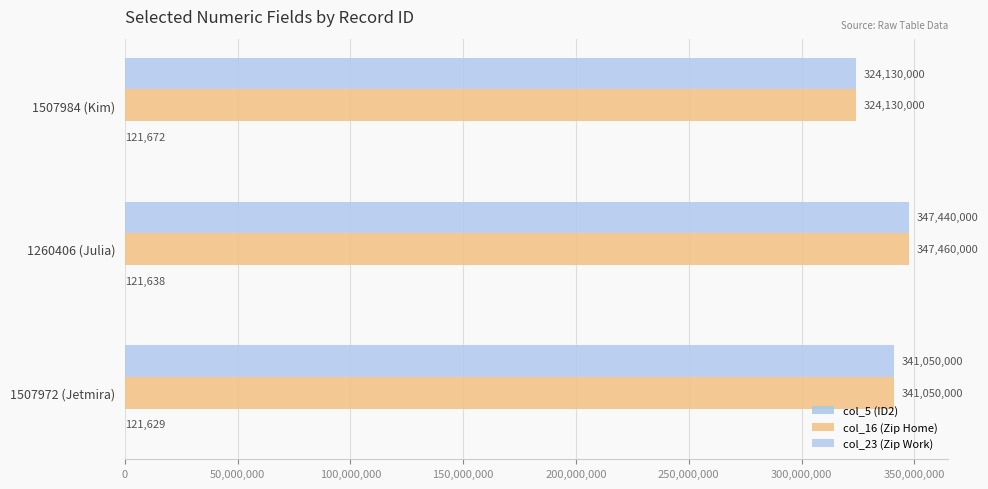

Reading left to right, extract all data points from this chart.

col_5 (ID2): 121629	121638	121672
col_16 (Zip Home): 341050000	347460000	324130000
col_23 (Zip Work): 341050000	347440000	324130000